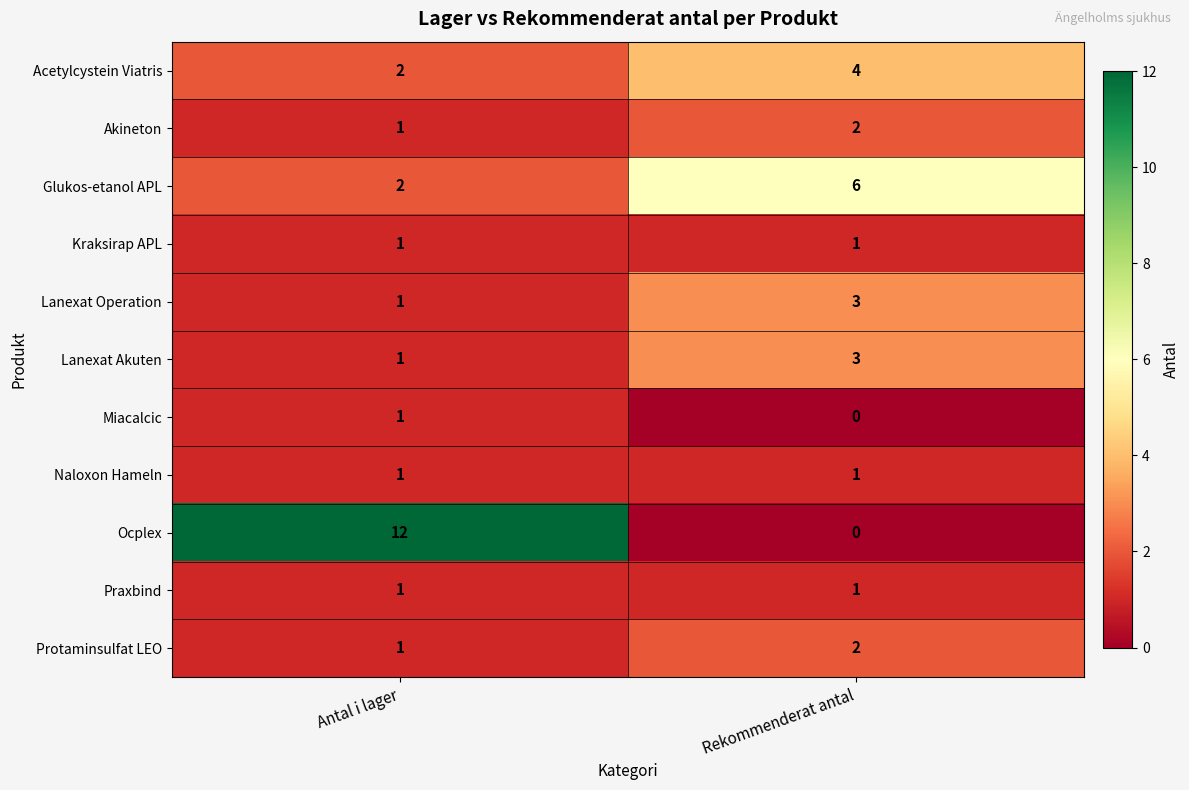

Which series has the widest spread of values?

Ocplex